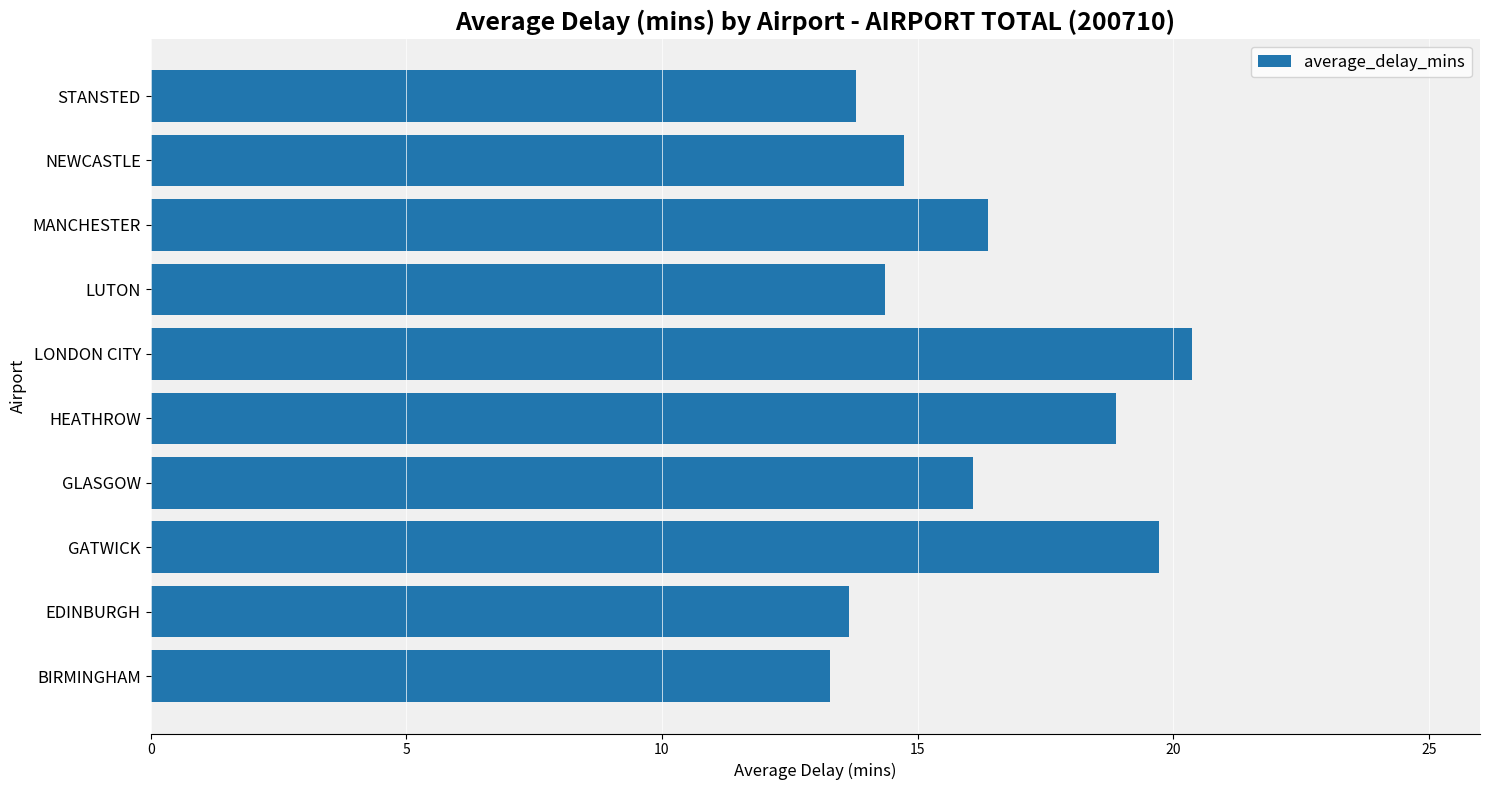

Which has a higher value, LUTON or GLASGOW?

GLASGOW